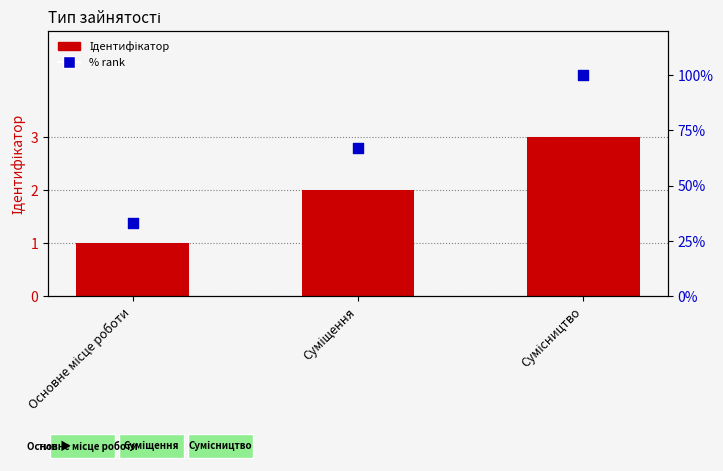

Which series reaches the maximum Y coordinate?

% rank